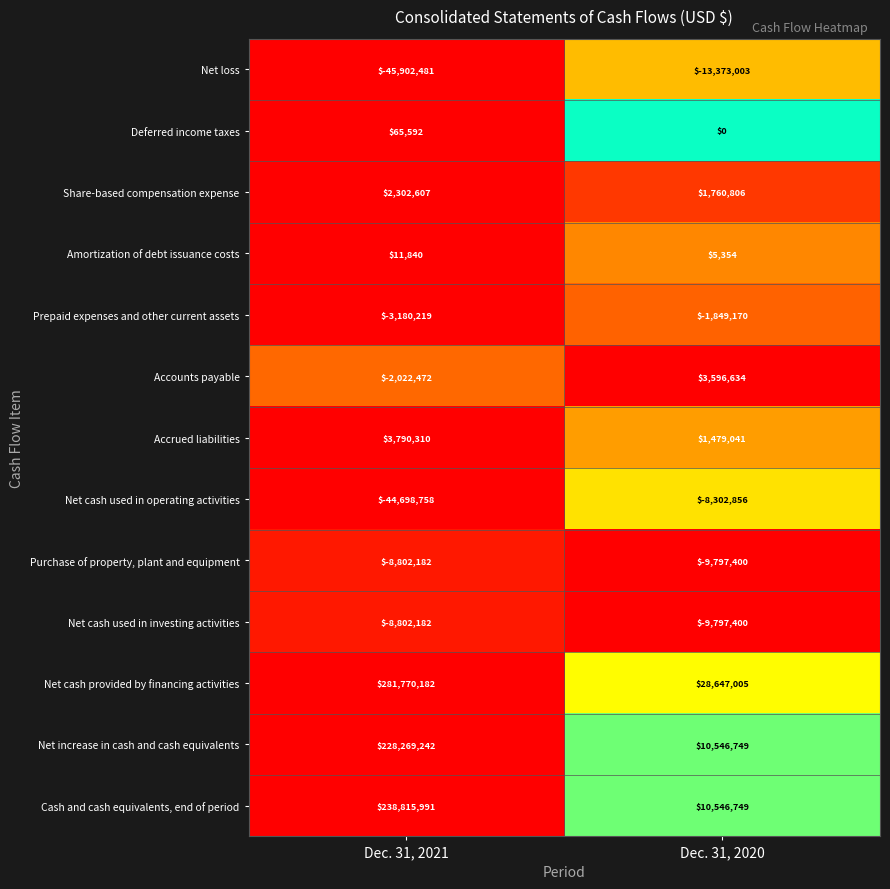

How many values in the Deferred income taxes series are below 65592?

1